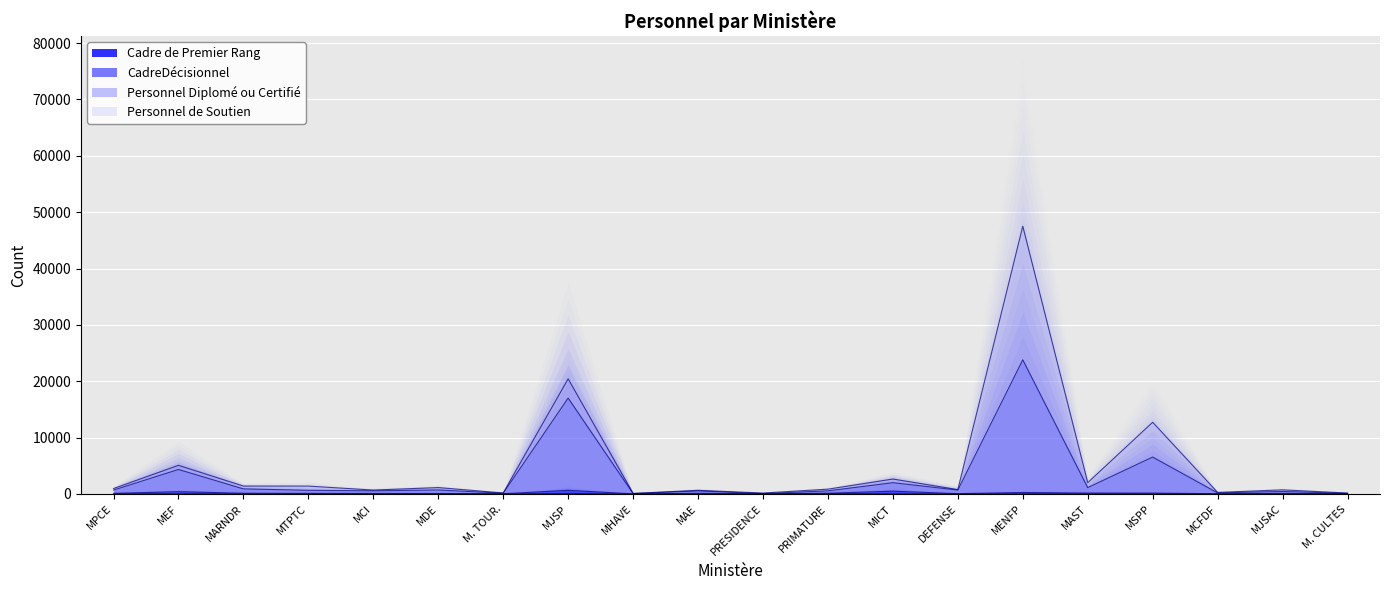

At which label is Cadre de Premier Rang closest to 33?

MAE